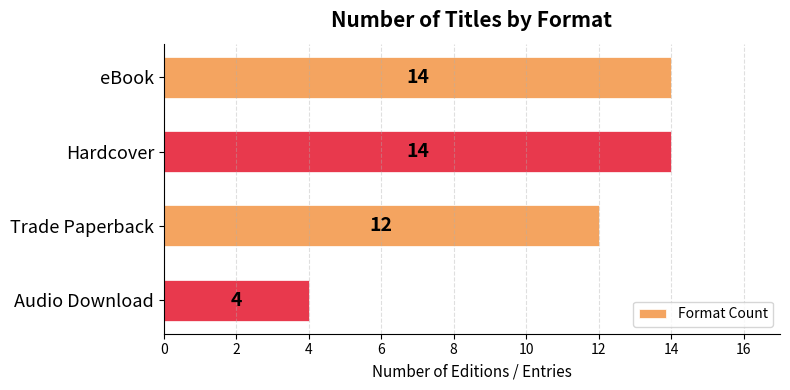

Count the number of data series in this chart.

1